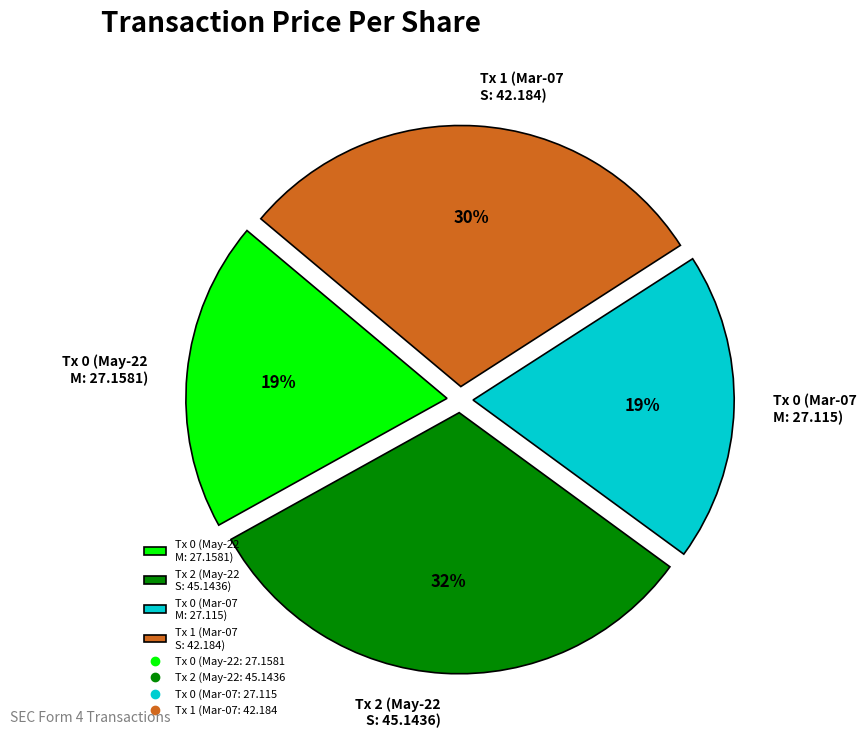

Does any single category account for the majority?

No